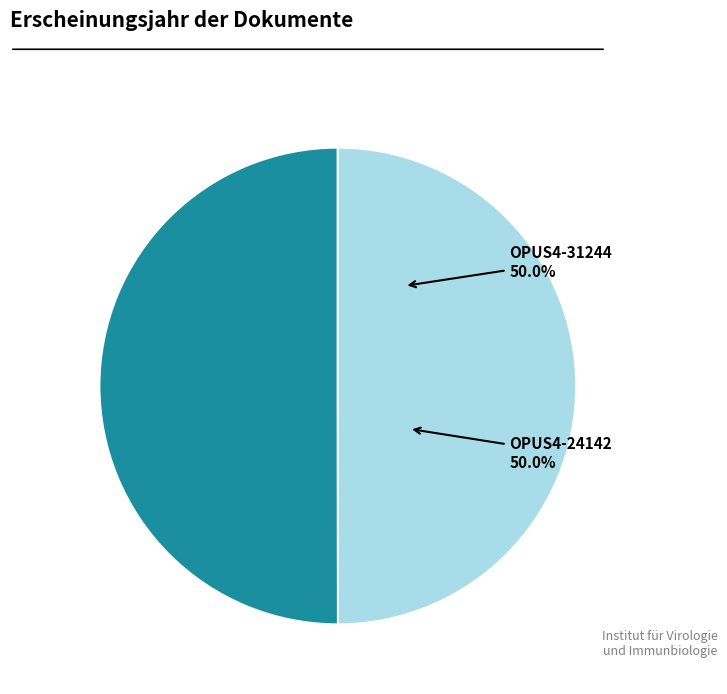

Count the number of slices in the pie.

2